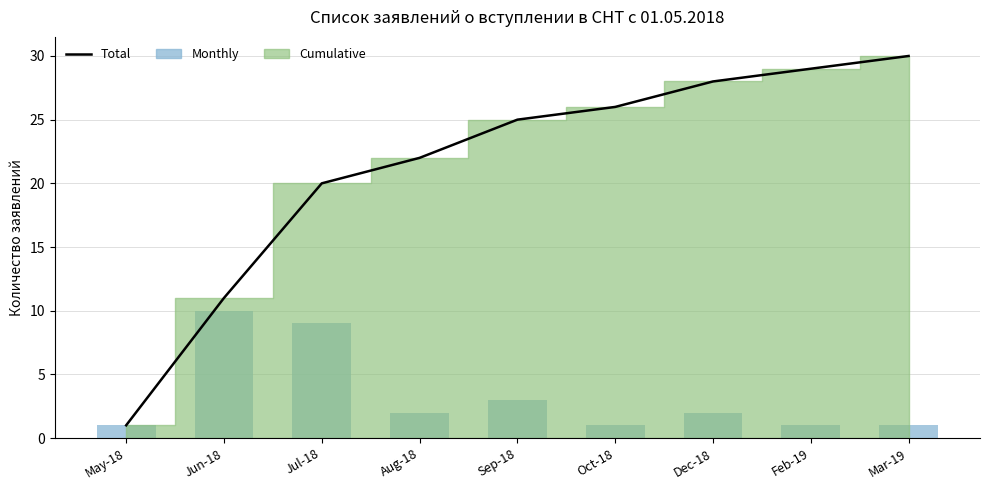

What is the greatest value displayed?

30